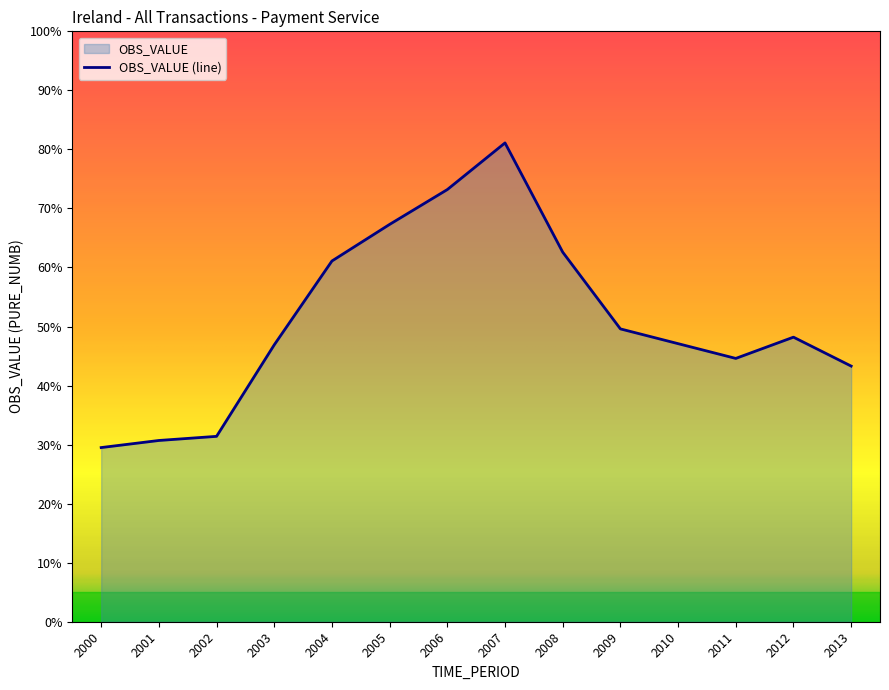

Between 2005 and 2008, which is larger?

2005